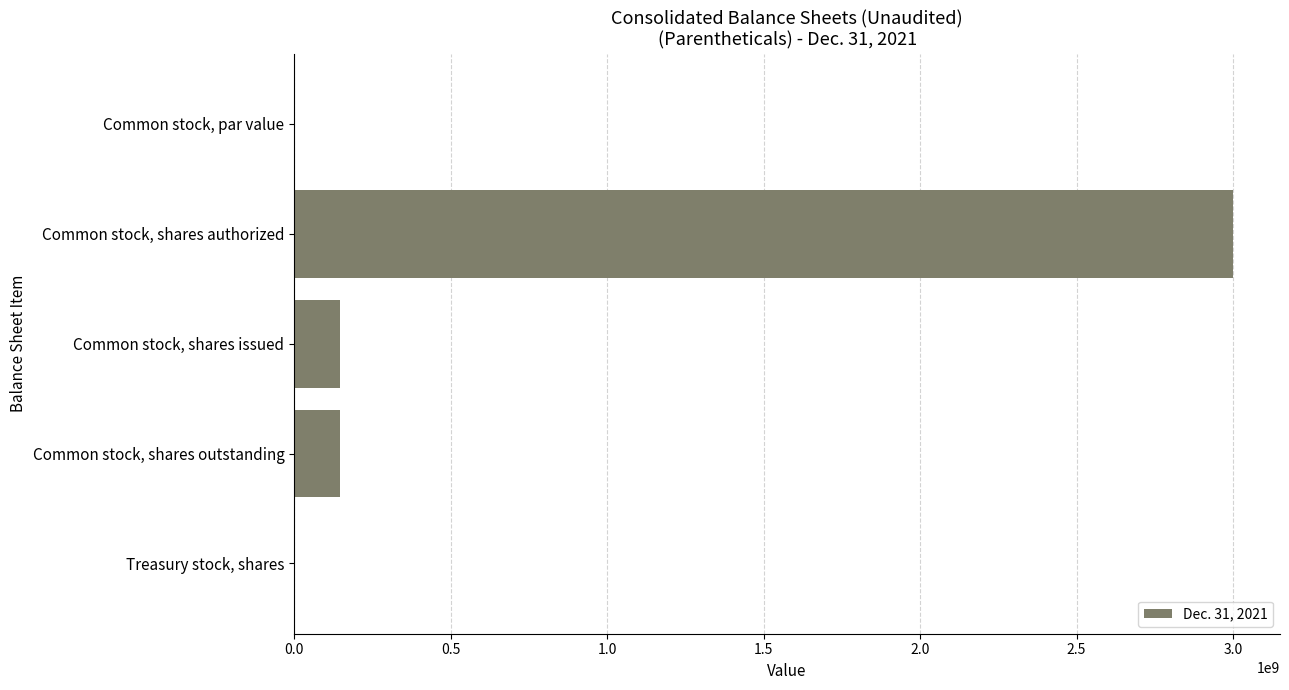

What is the maximum value shown in the chart?

3000000000.0